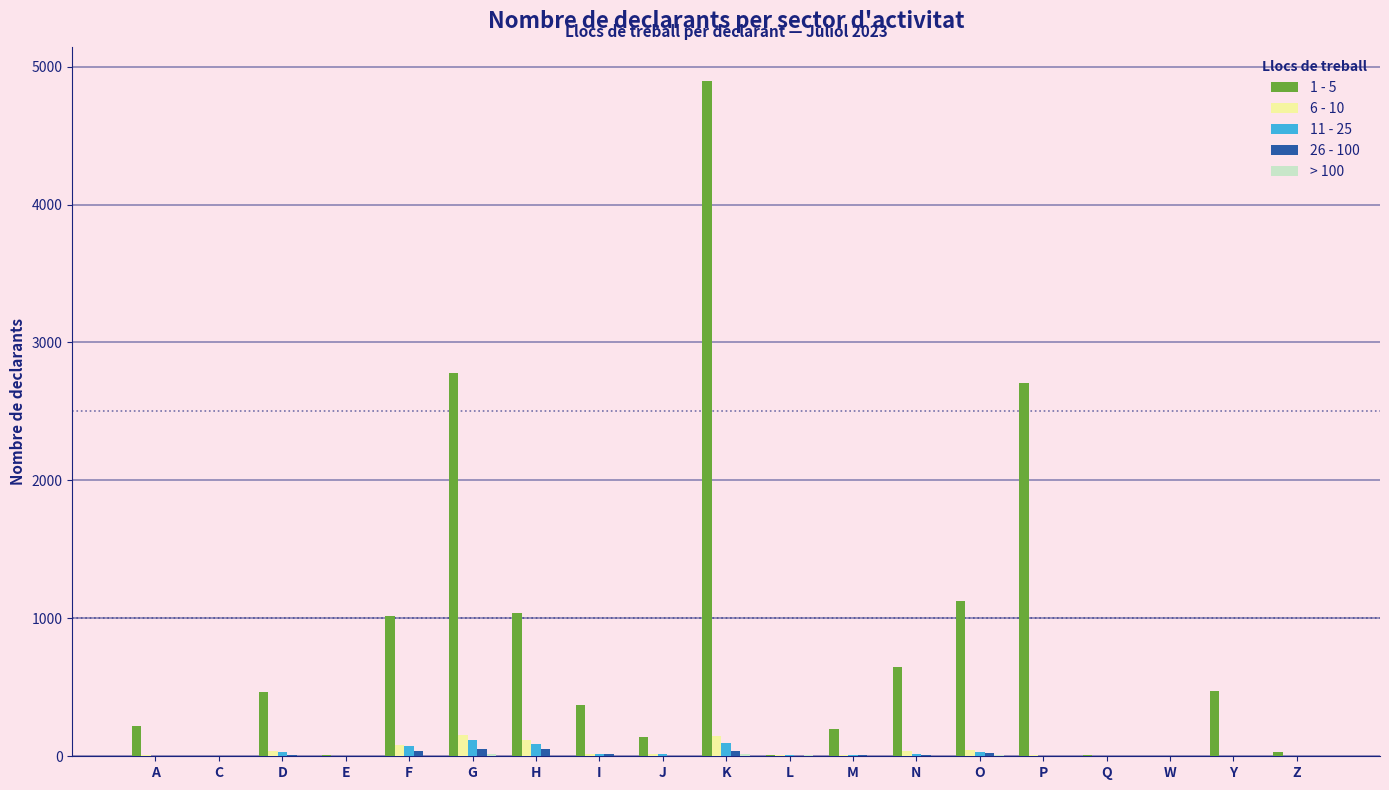

At which category is the sum across all series the highest?

K